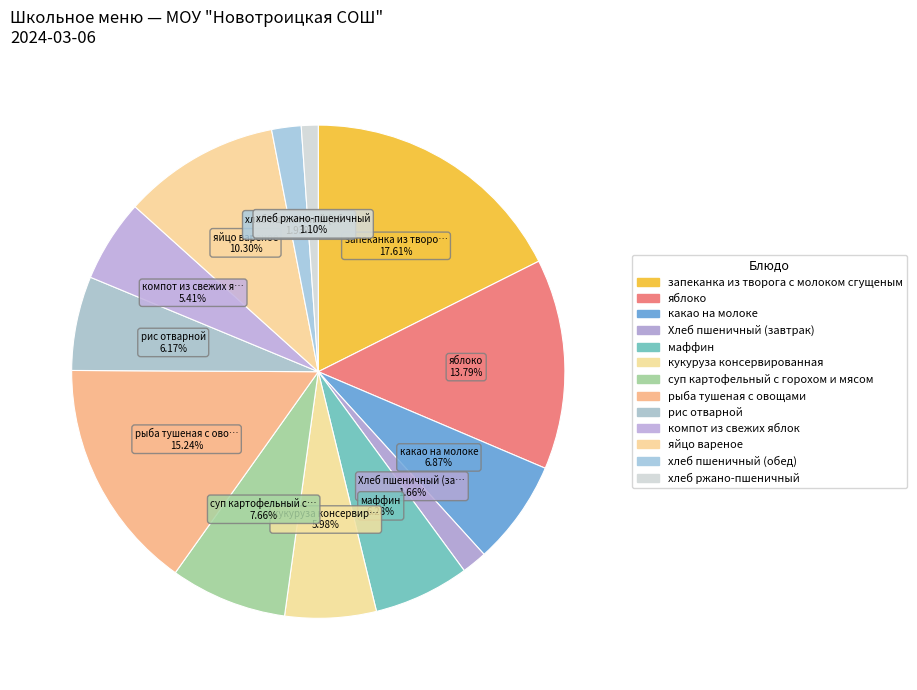

Which category has the biggest portion of the pie?

запеканка из творога с молоком сгущеным